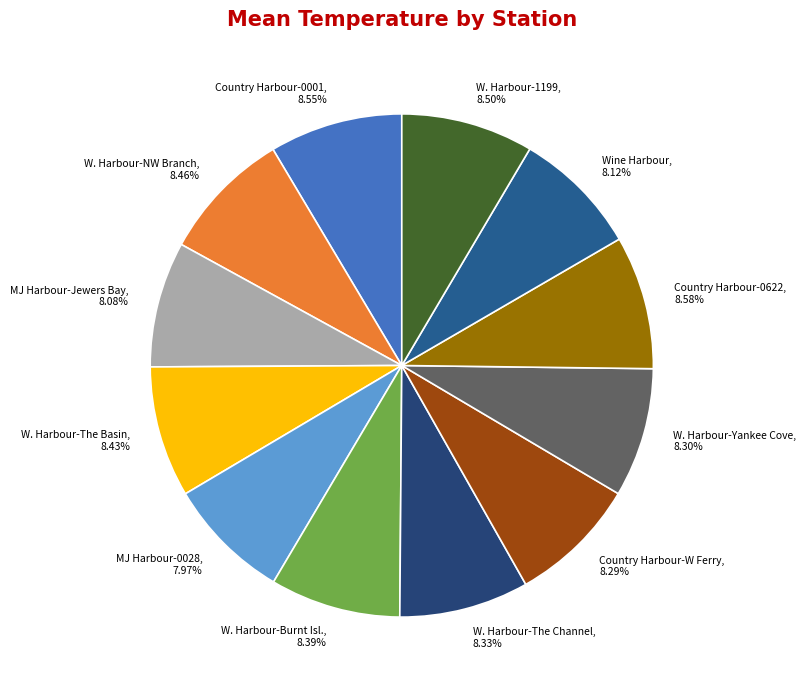

Rank the categories by value from lowest to highest.

MJ Harbour-0028, 7.97%, MJ Harbour-Jewers Bay, 8.08%, Wine Harbour, 8.12%, Country Harbour-W Ferry, 8.29%, W. Harbour-Yankee Cove, 8.30%, W. Harbour-The Channel, 8.33%, W. Harbour-Burnt Isl., 8.39%, W. Harbour-The Basin, 8.43%, W. Harbour-NW Branch, 8.46%, W. Harbour-1199, 8.50%, Country Harbour-0001, 8.55%, Country Harbour-0622, 8.58%